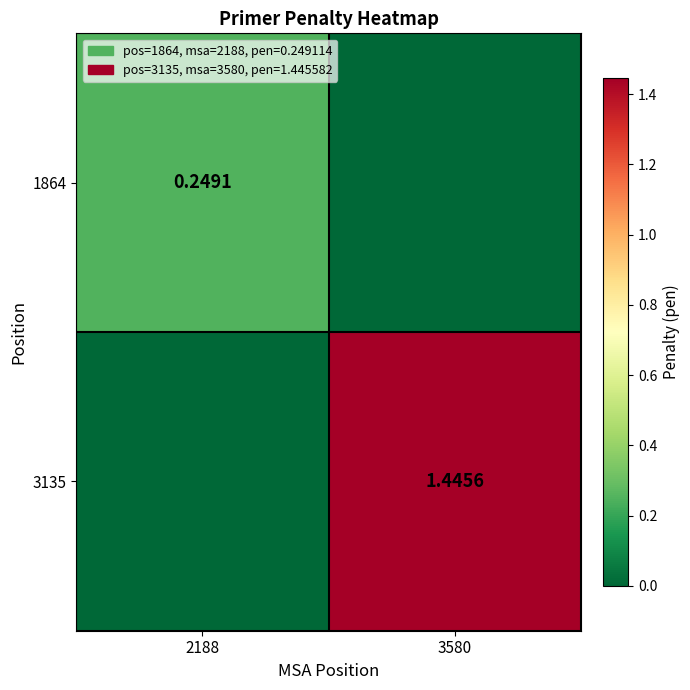

True or false: 1864 has a value of 0.2 at 2188.

True